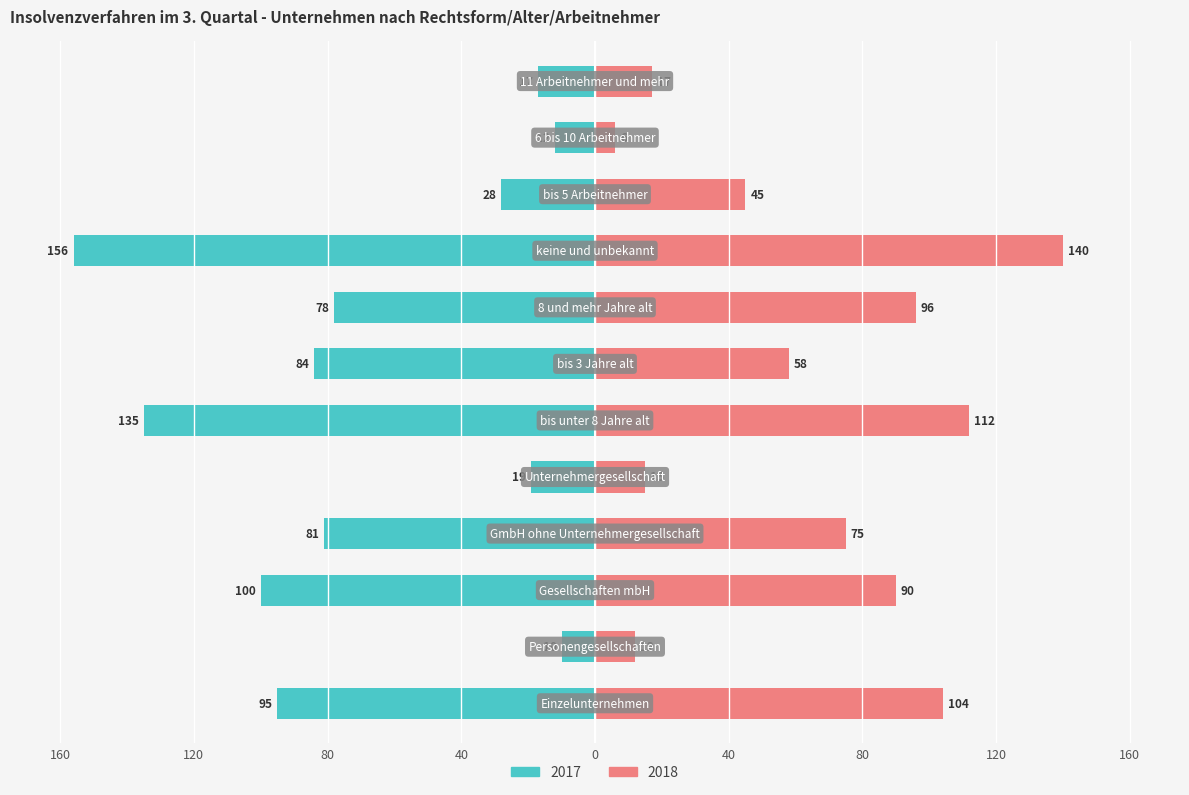

How many categories are shown in the chart?

12